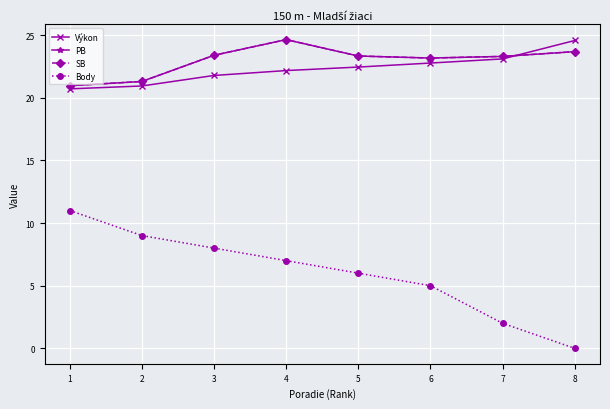

True or false: Výkon and Body intersect in this chart.

False